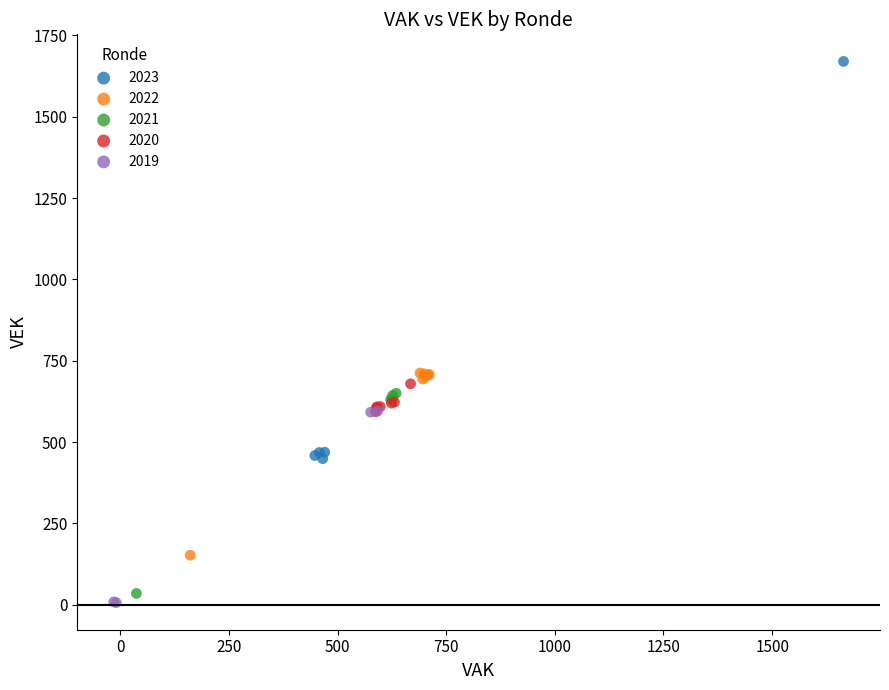

Which series contains the highest Y value?

2023